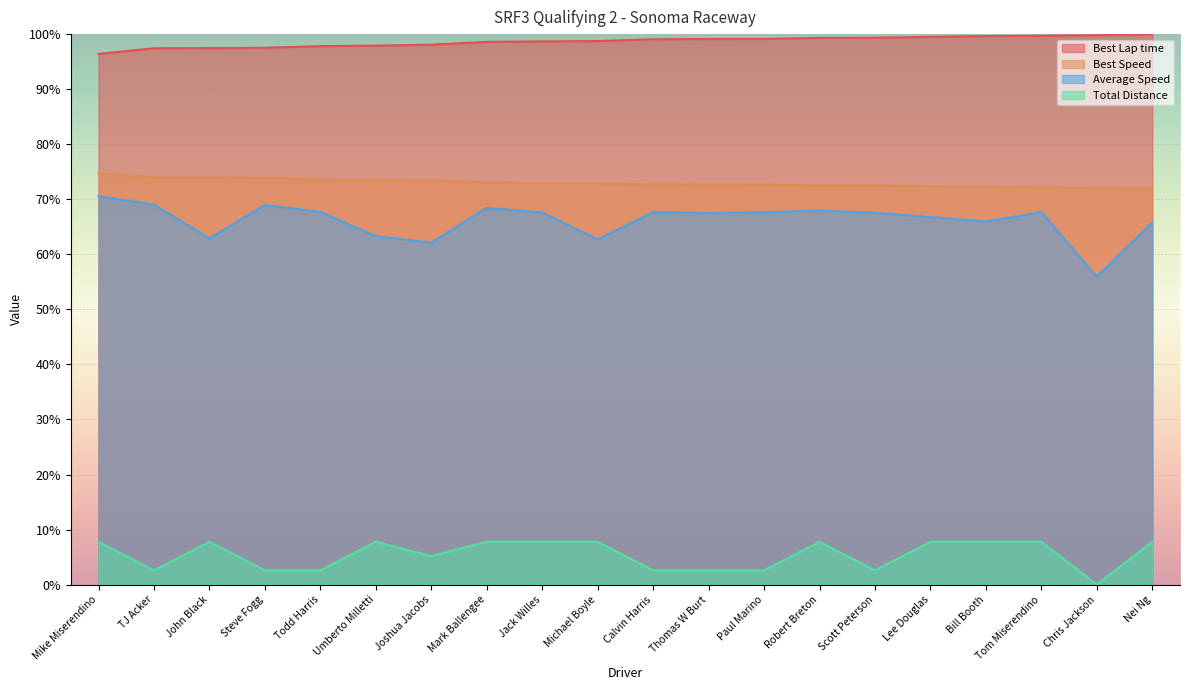

At which label is Total Distance closest to 3?

TJ Acker